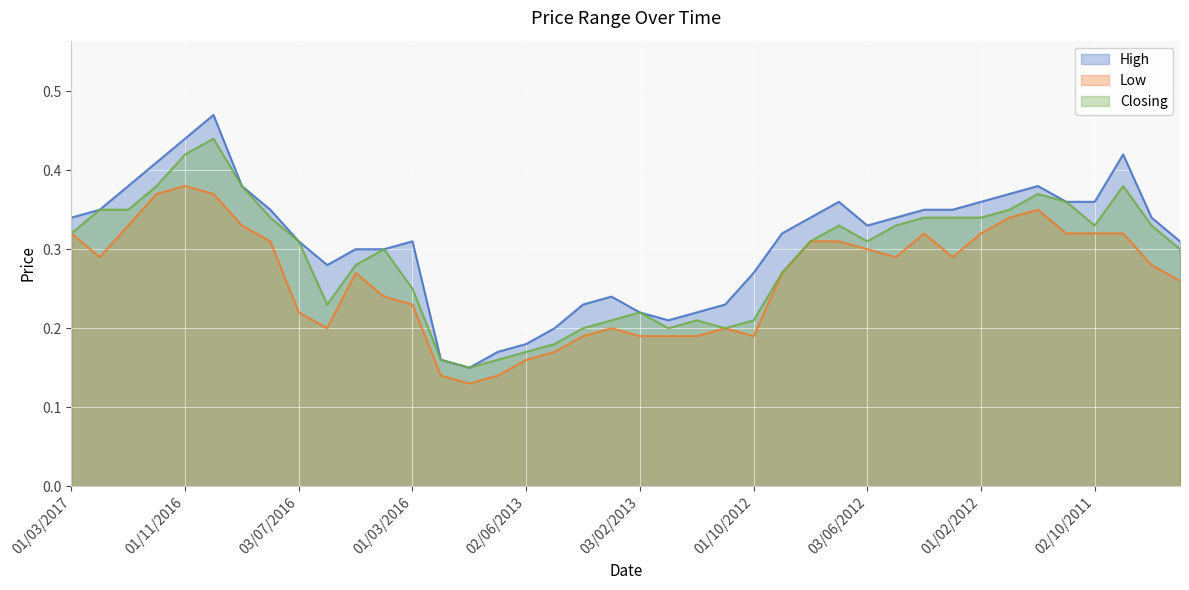

Reading left to right, extract all data points from this chart.

High: 0.3	0.3	0.4	0.4	0.4	0.5	0.4	0.3	0.3	0.3	0.3	0.3	0.3	0.2	0.1	0.2	0.2	0.2	0.2	0.2	0.2	0.2	0.2	0.2	0.3	0.3	0.3	0.4	0.3	0.3	0.3	0.3	0.4	0.4	0.4	0.4	0.4	0.4	0.3	0.3
Low: 0.3	0.3	0.3	0.4	0.4	0.4	0.3	0.3	0.2	0.2	0.3	0.2	0.2	0.1	0.1	0.1	0.2	0.2	0.2	0.2	0.2	0.2	0.2	0.2	0.2	0.3	0.3	0.3	0.3	0.3	0.3	0.3	0.3	0.3	0.3	0.3	0.3	0.3	0.3	0.3
Closing: 0.3	0.3	0.3	0.4	0.4	0.4	0.4	0.3	0.3	0.2	0.3	0.3	0.2	0.2	0.1	0.2	0.2	0.2	0.2	0.2	0.2	0.2	0.2	0.2	0.2	0.3	0.3	0.3	0.3	0.3	0.3	0.3	0.3	0.3	0.4	0.4	0.3	0.4	0.3	0.3